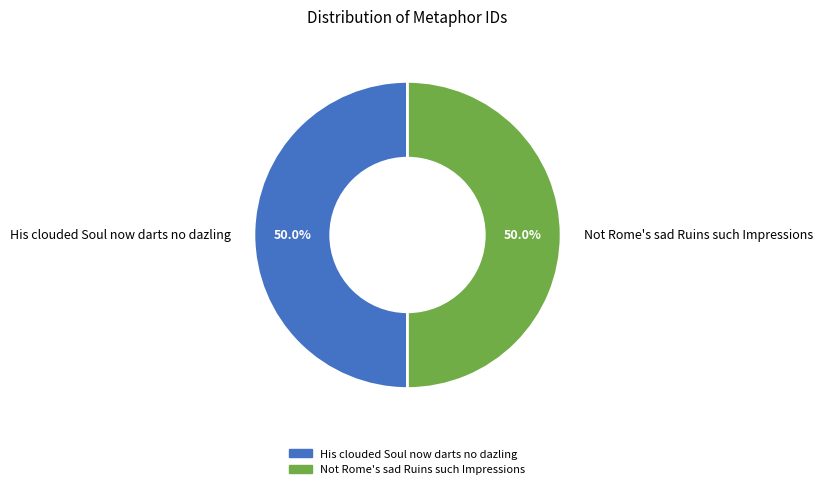

Approximately how many times larger is the value at His clouded Soul now darts no dazling compared to Not Rome's sad Ruins such Impressions?

1.0